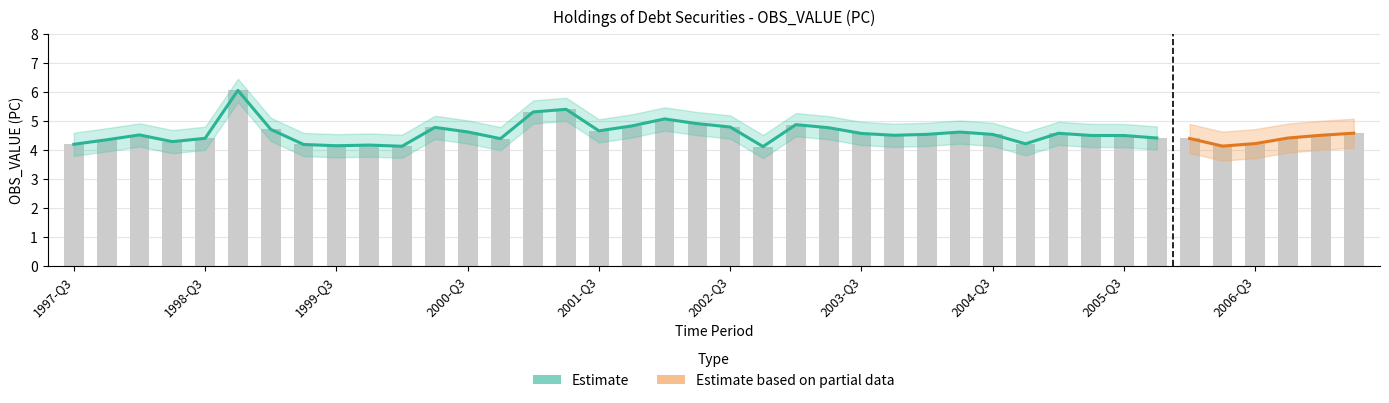

At which category does the chart reach its minimum across all series?

2002-Q4